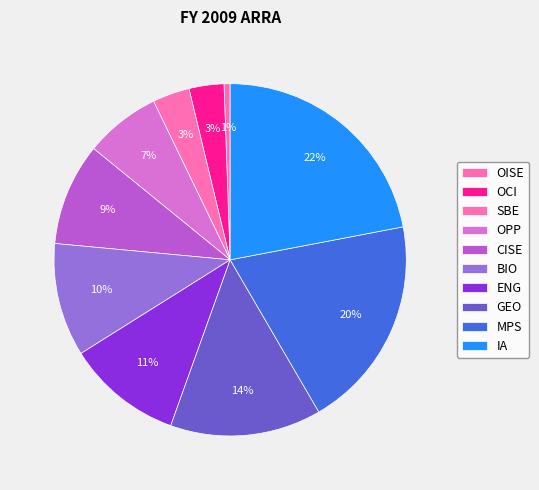

How many slices are in this pie chart?

10